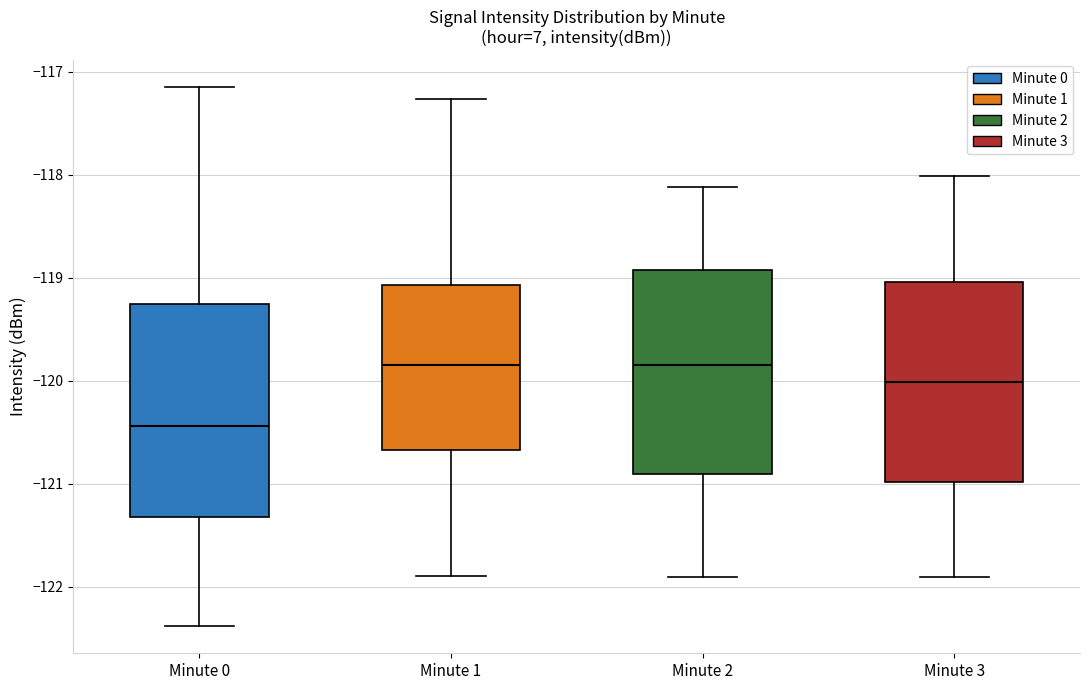

Where is the lower edge of the box for Minute 1 on the y-axis? The values are not printed on the chart, so give them approximately, as read against the axis.

-120.7